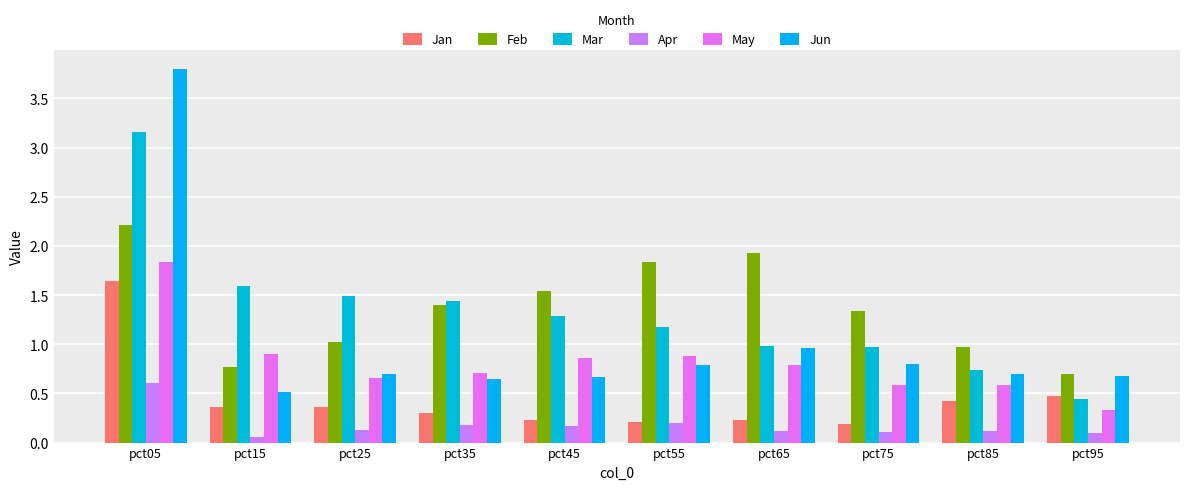

What is the value of the May bar at the 1st from the left?

1.8